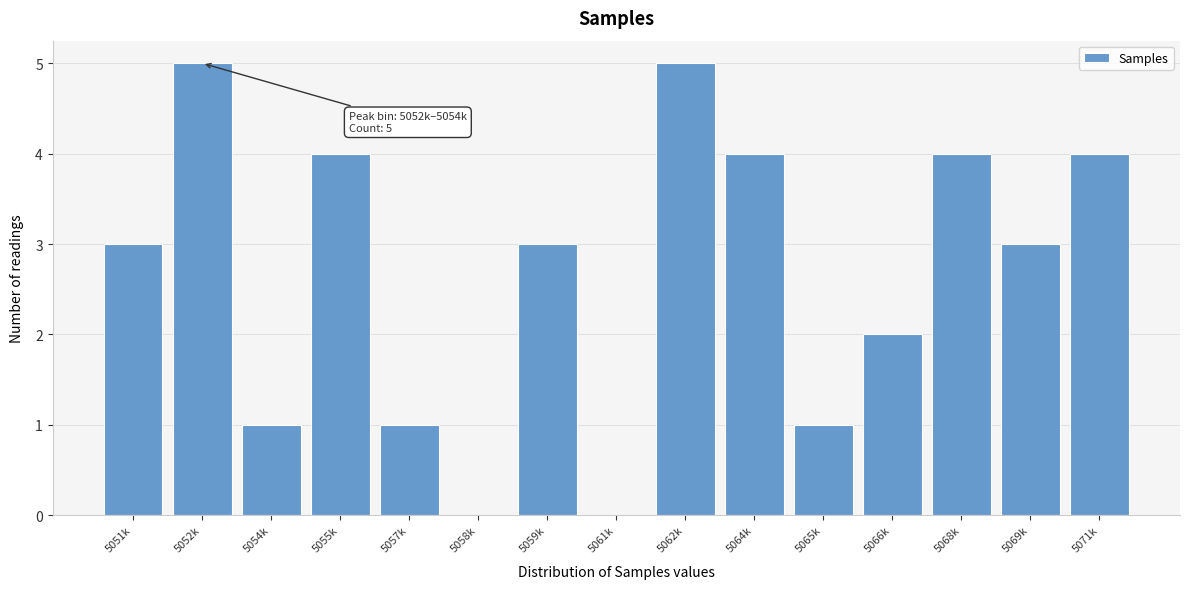

Reading left to right, list all the values displayed in this chart.

5051k=3	5052k=5	5054k=1	5055k=4	5057k=1	5058k=0	5059k=3	5061k=0	5062k=5	5064k=4	5065k=1	5066k=2	5068k=4	5069k=3	5071k=4